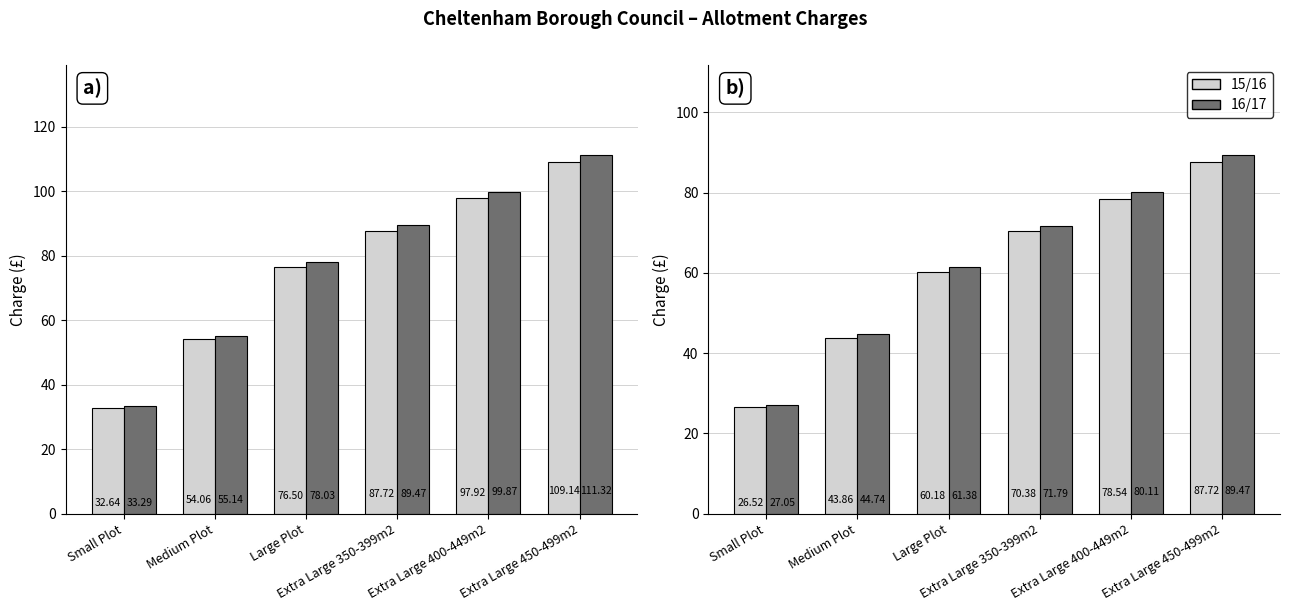

List the labels in order of 15/16 value, smallest first.

Small Plot, Medium Plot, Large Plot, Extra Large 350-399m2, Extra Large 400-449m2, Extra Large 450-499m2